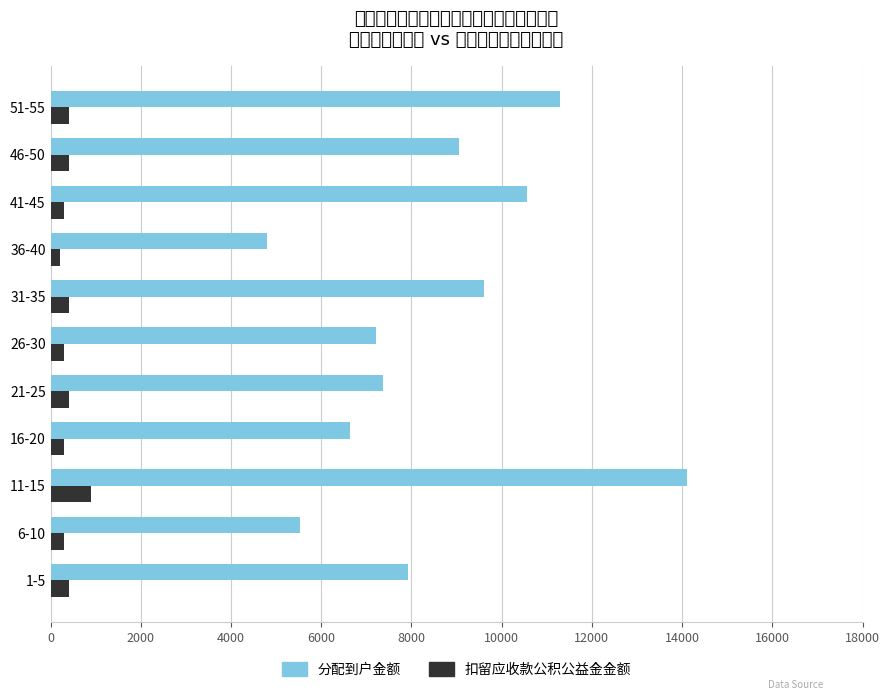

Which label corresponds to the largest value in the chart?

11-15